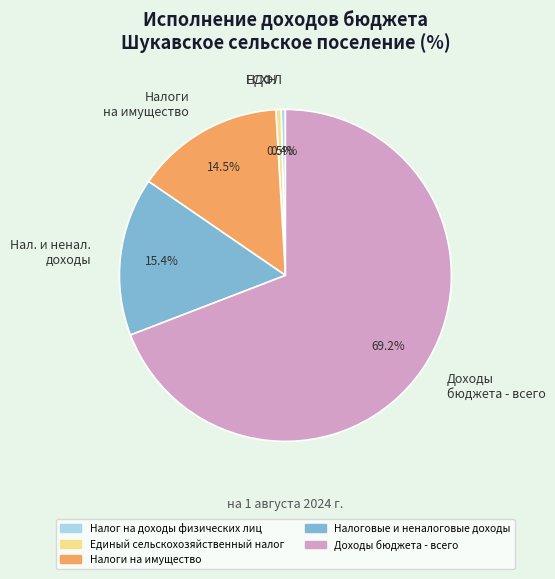

What percentage do ЕСХН and Налоги на имущество together represent?

15.0%